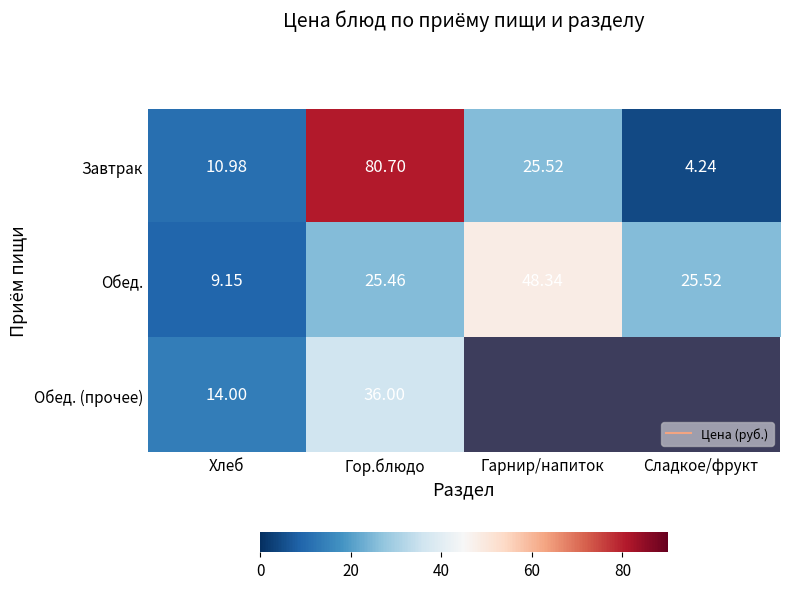

Is it true that Обед. equals 29.0 at Гарнир/напиток?

False